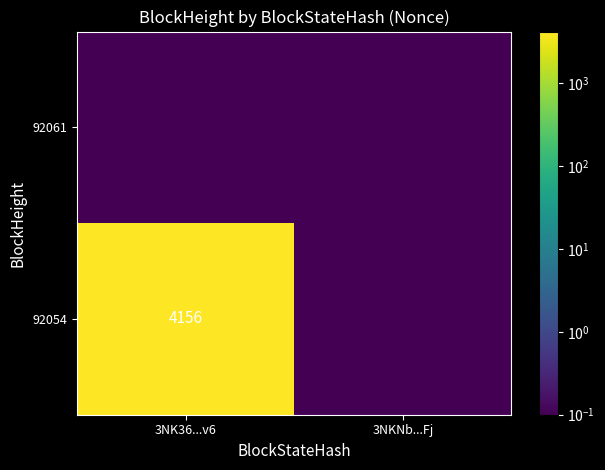

True or false: 92054 has a value of 4156.0 at 3NK36...v6.

True